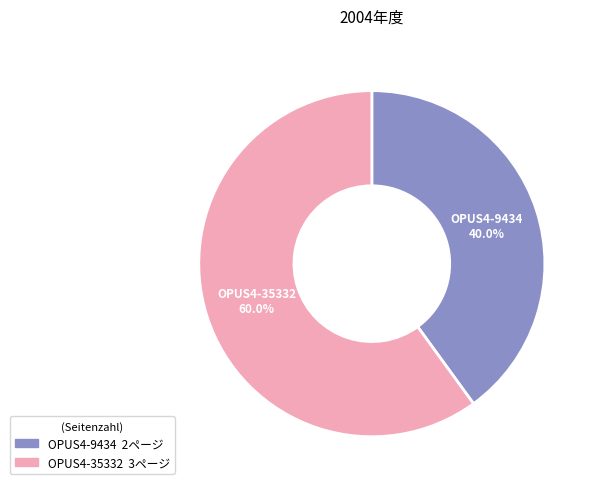

How many slices are in this pie chart?

2